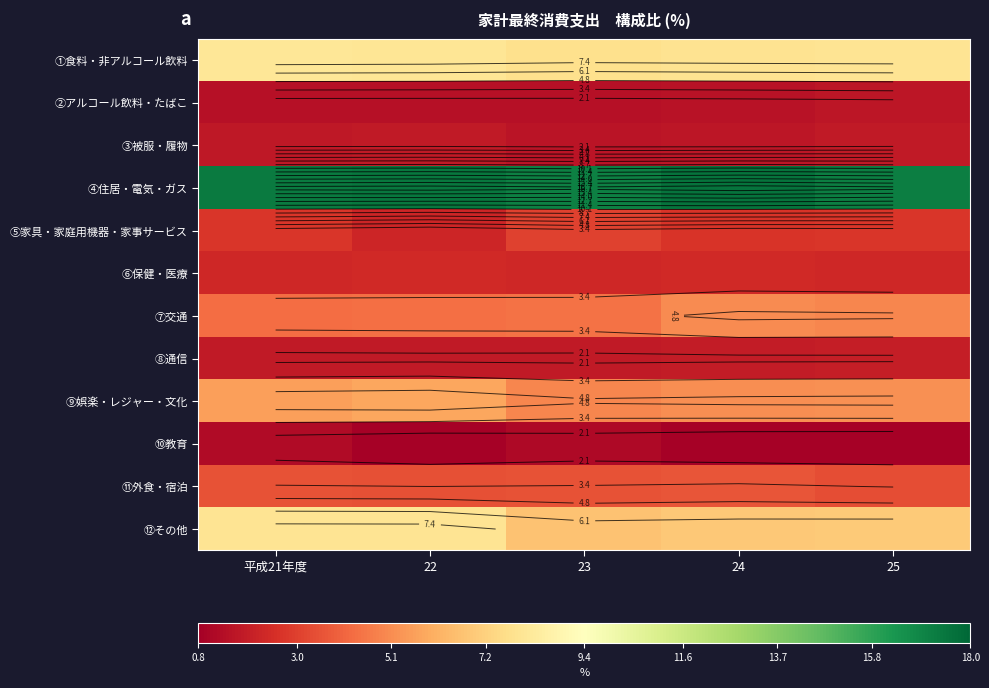

Is it true that ①食料・非アルコール飲料 equals 11.9 at 22?

False